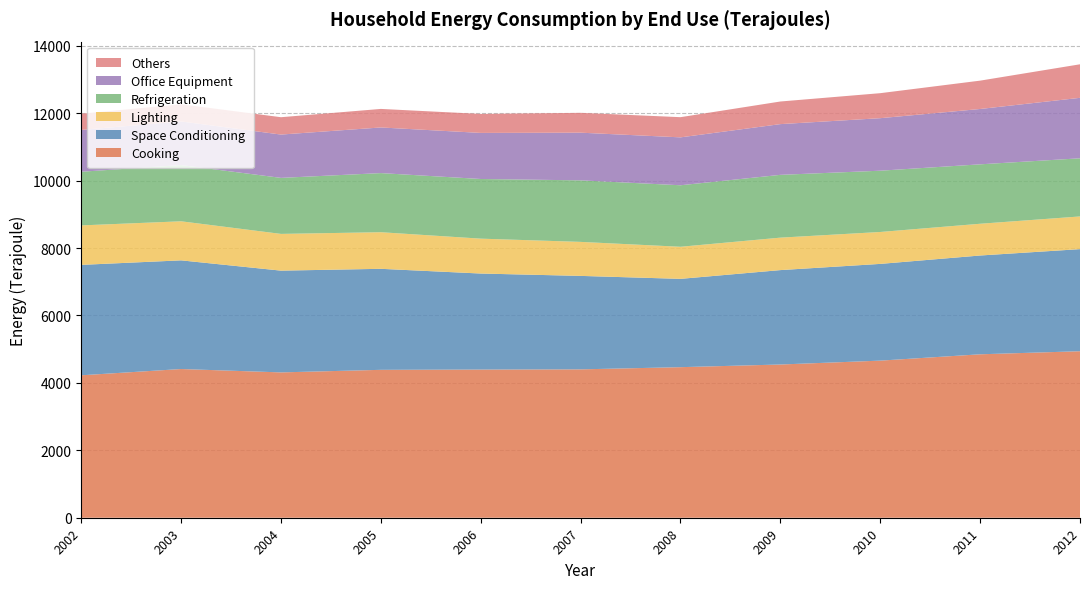

Reading left to right, list all the values displayed in this chart.

Cooking: 2002=4226	2003=4412	2004=4312	2005=4388	2006=4396	2007=4402	2008=4467	2009=4546	2010=4661	2011=4849	2012=4940
Space Conditioning: 2002=3276	2003=3224	2004=3019	2005=2997	2006=2849	2007=2773	2008=2620	2009=2801	2010=2870	2011=2931	2012=3029
Lighting: 2002=1171	2003=1159	2004=1090	2005=1086	2006=1035	2007=1009	2008=952	2009=963	2010=947	2011=942	2012=970
Refrigeration: 2002=1592	2003=1668	2004=1662	2005=1754	2006=1770	2007=1826	2008=1825	2009=1863	2010=1818	2011=1763	2012=1725
Office Equipment: 2002=1241	2003=1294	2004=1285	2005=1354	2006=1367	2007=1414	2008=1421	2009=1505	2010=1558	2011=1642	2012=1794
Others: 2002=480	2003=510	2004=515	2005=550	2006=563	2007=589	2008=599	2009=671	2010=742	2011=841	2012=995